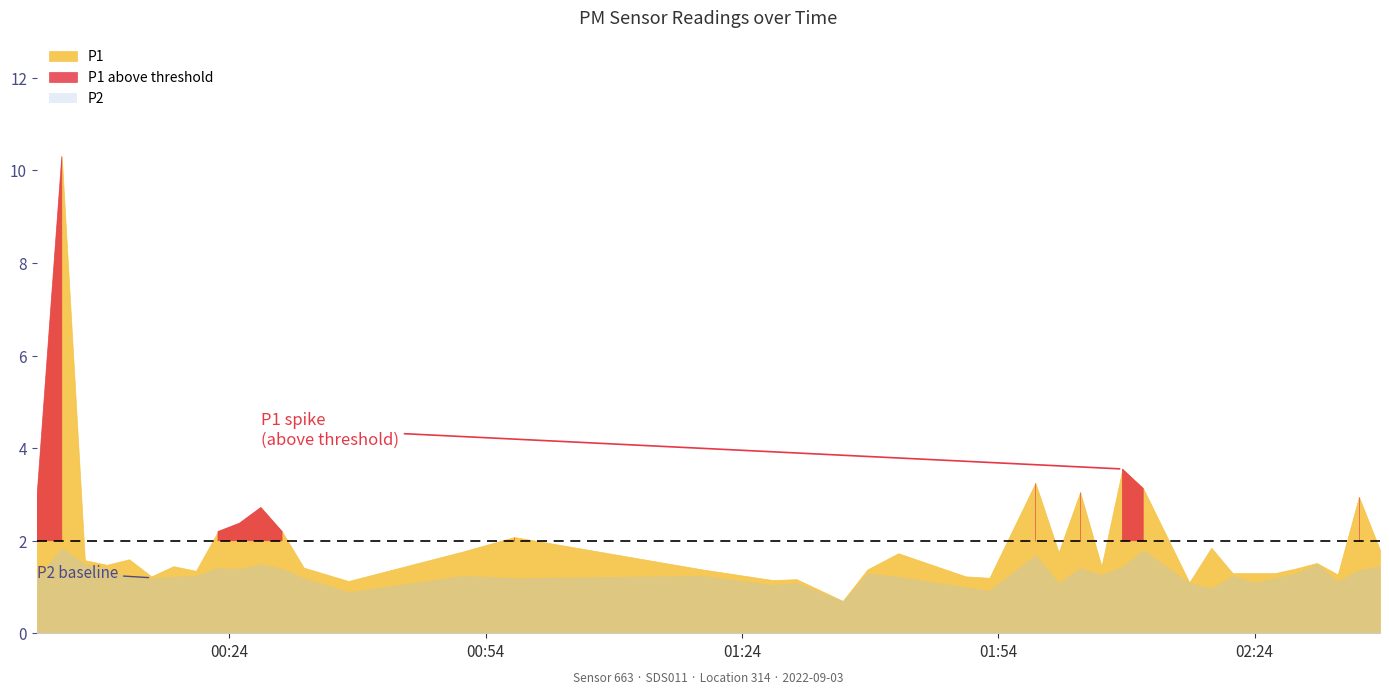

The P1 series shows 1.2 at 22. True or false?

True